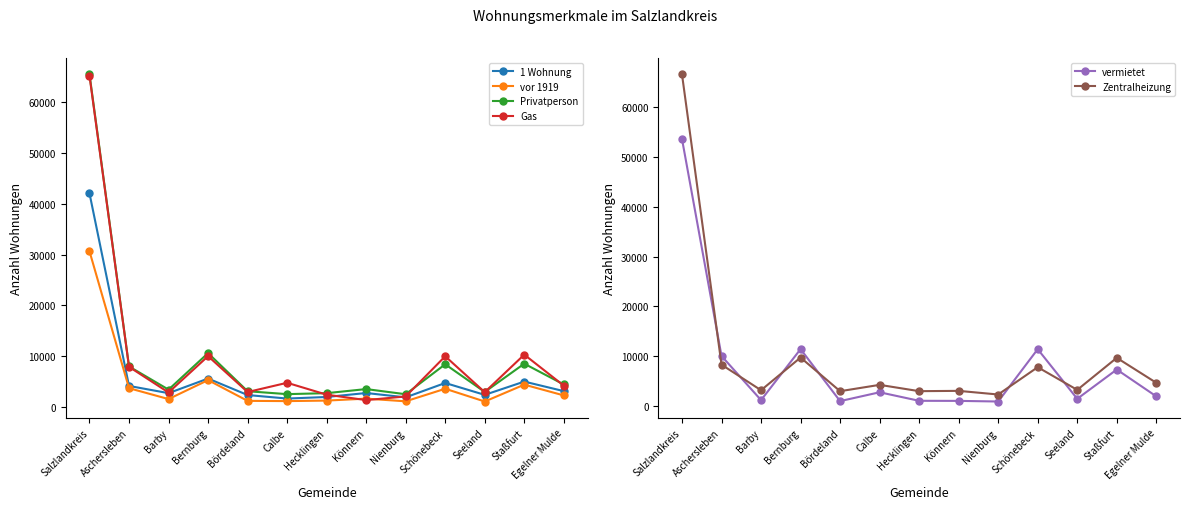

True or false: vor 1919 and 1 Wohnung intersect in this chart.

False